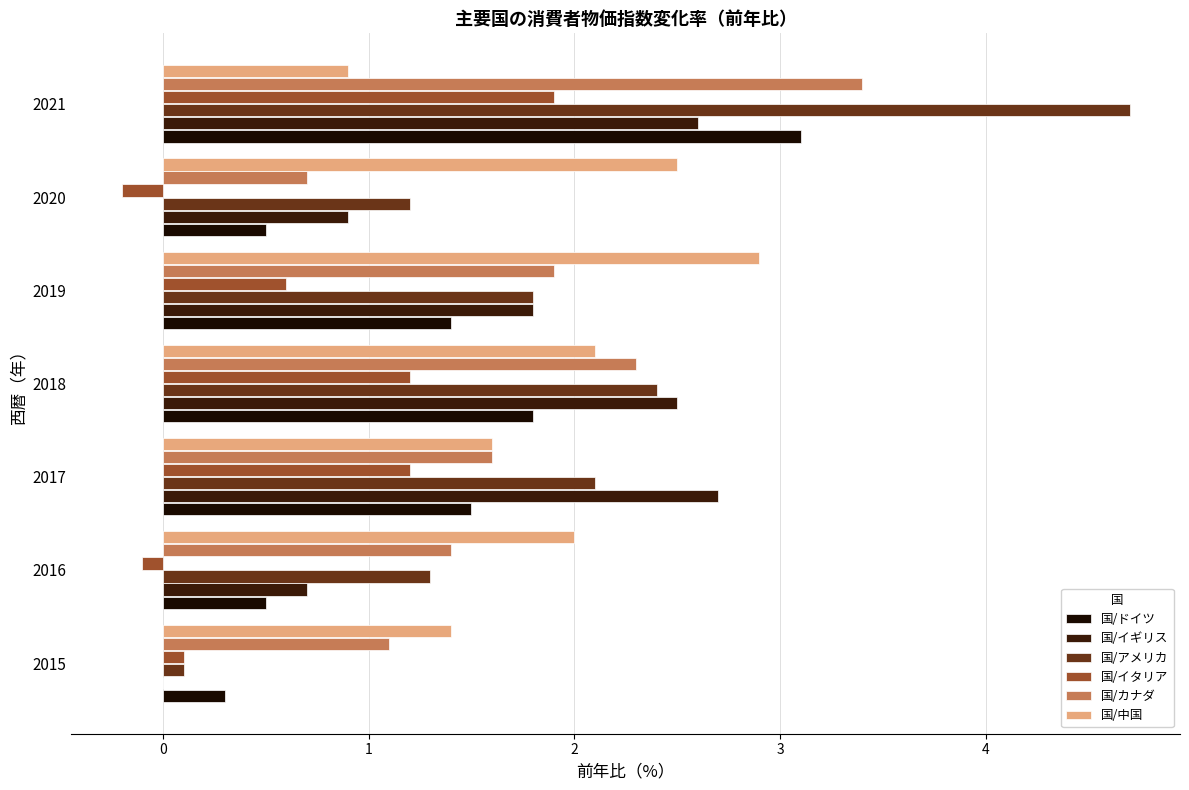

How many series are shown in this chart?

6